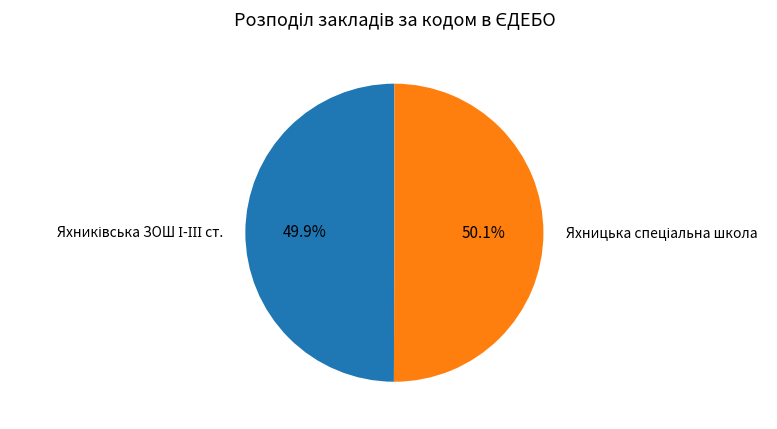

Does any single category account for the majority?

Yes